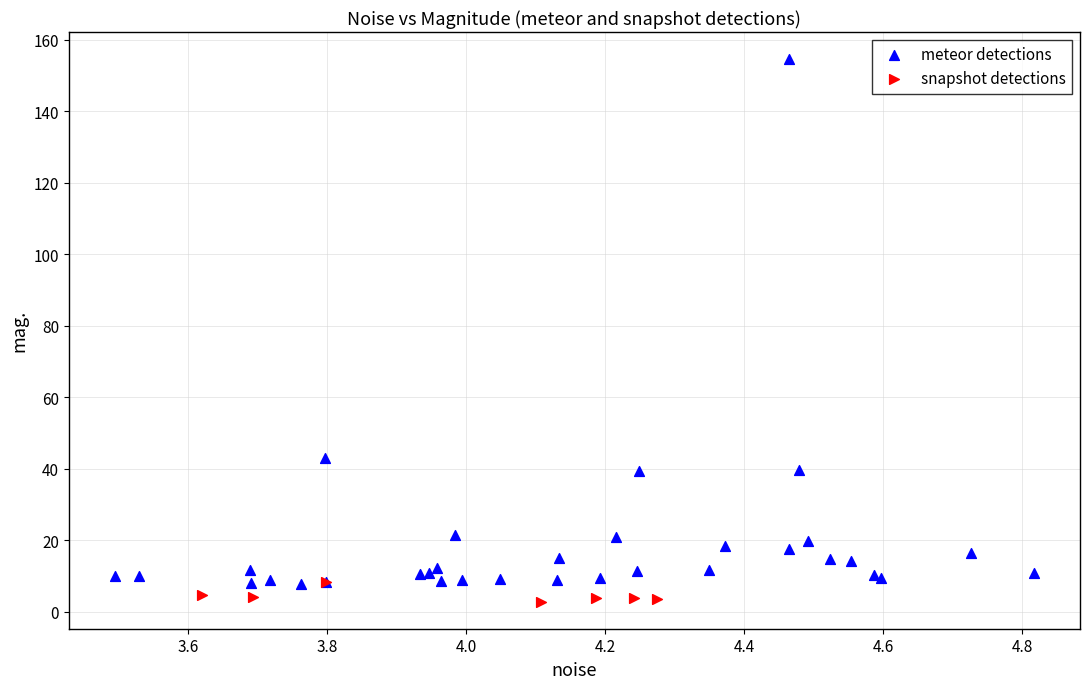

Which series has the largest Y range (max minus min)?

meteor detections